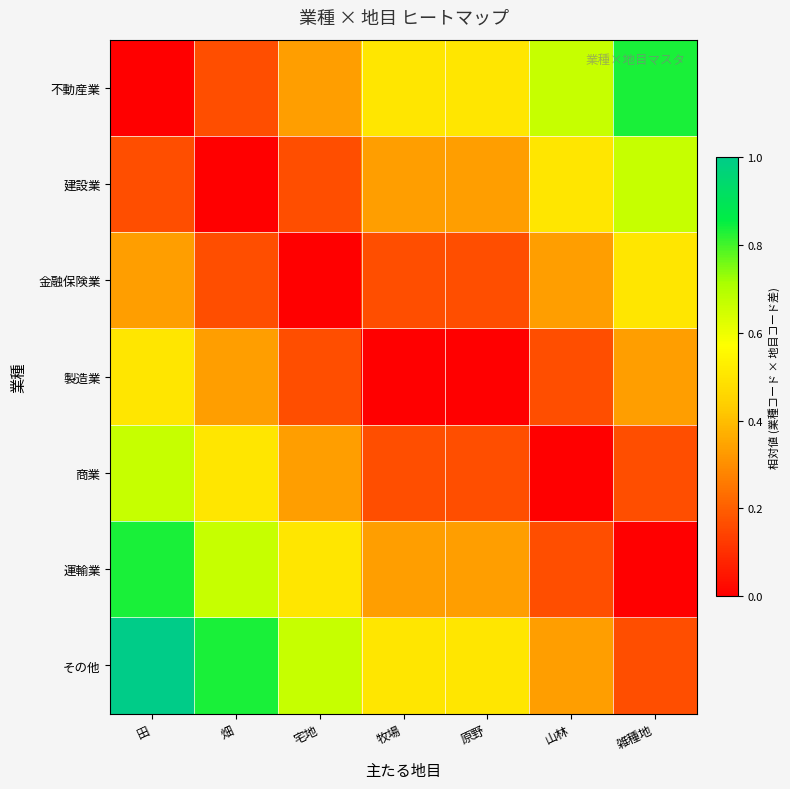

How many distinct data groups are displayed?

7